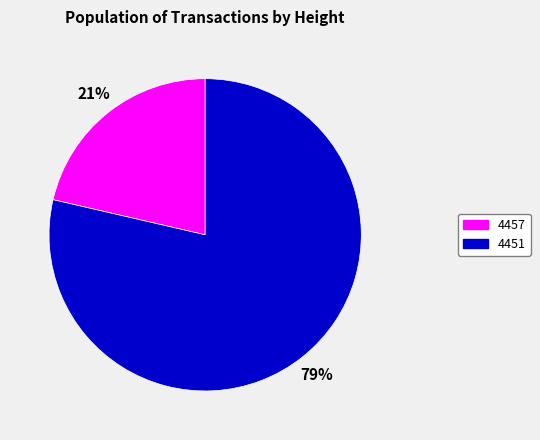

How many segments does this pie chart have?

2